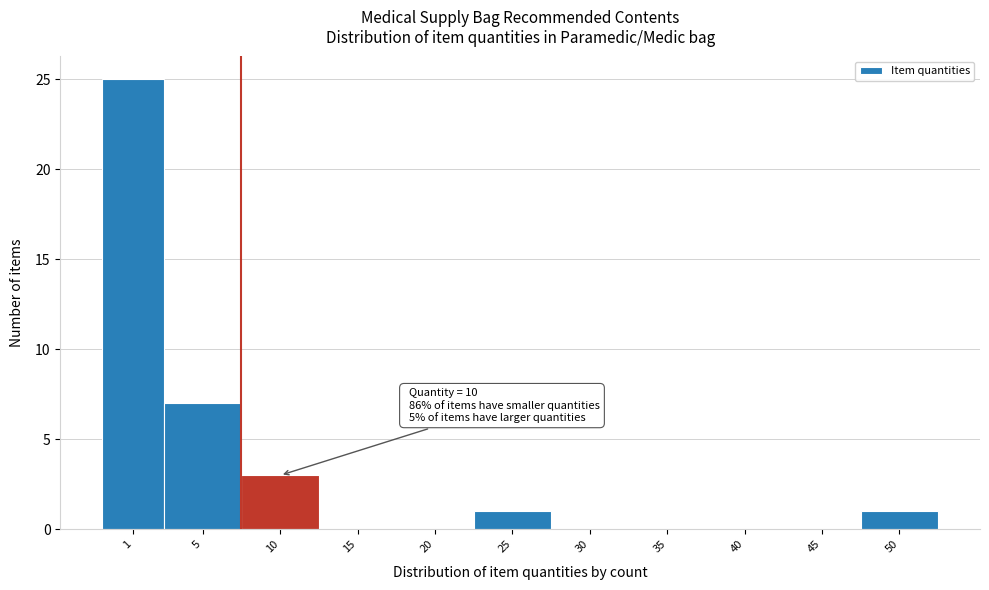

Reading left to right, extract all data points from this chart.

1=25	5=7	10=3	15=0	20=0	25=1	30=0	35=0	40=0	45=0	50=1